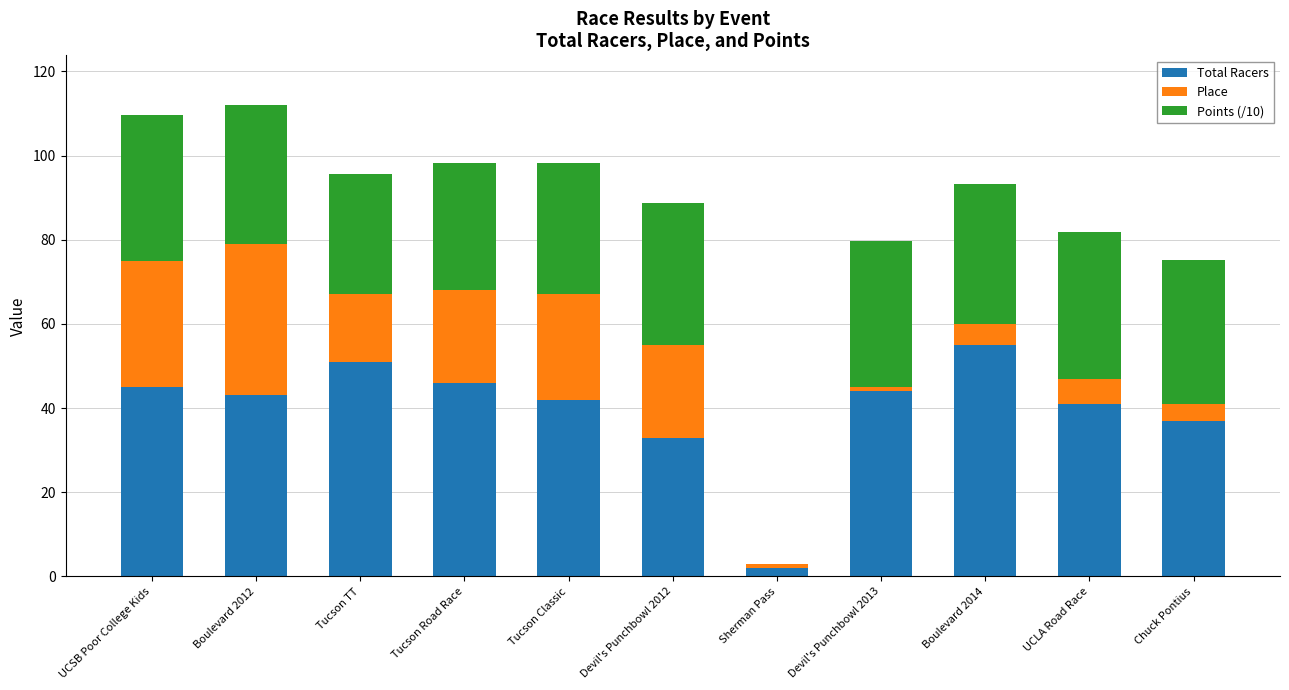

True or false: Total Racers has a value of 79.2 at Boulevard 2014.

False